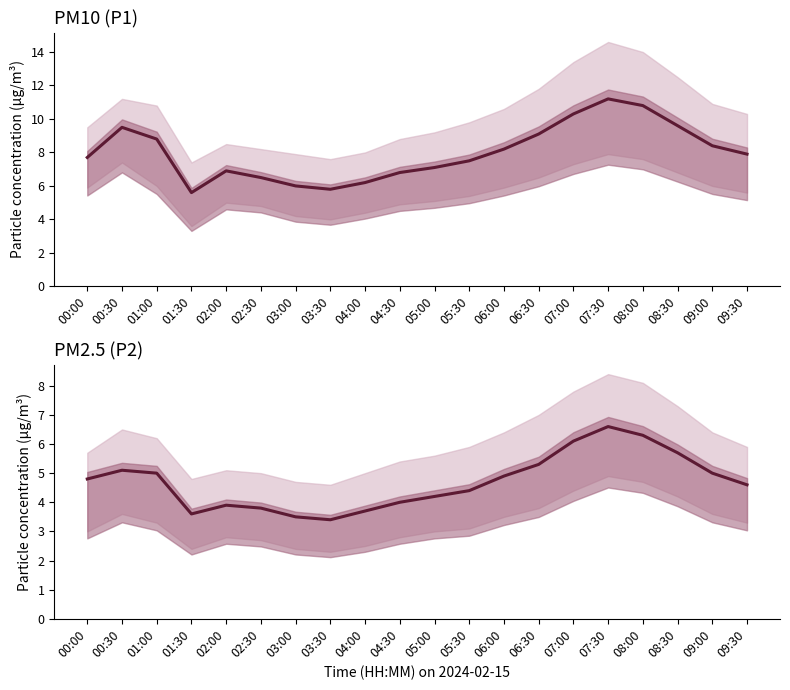

Is the value of P2 at 07:30 greater than the value of P1 at 03:30?

Yes